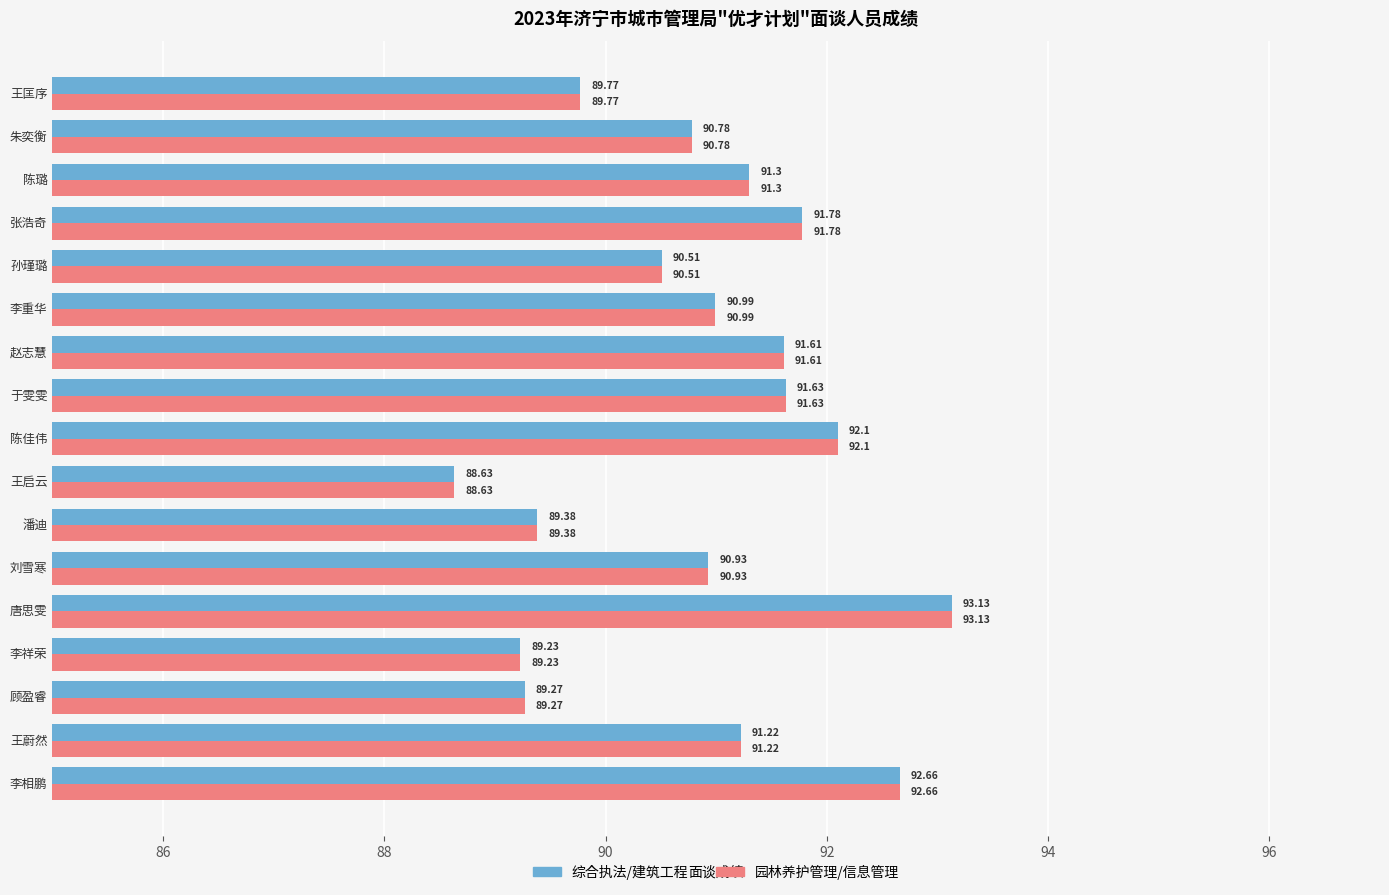

At which category is the sum across all series the highest?

唐思雯